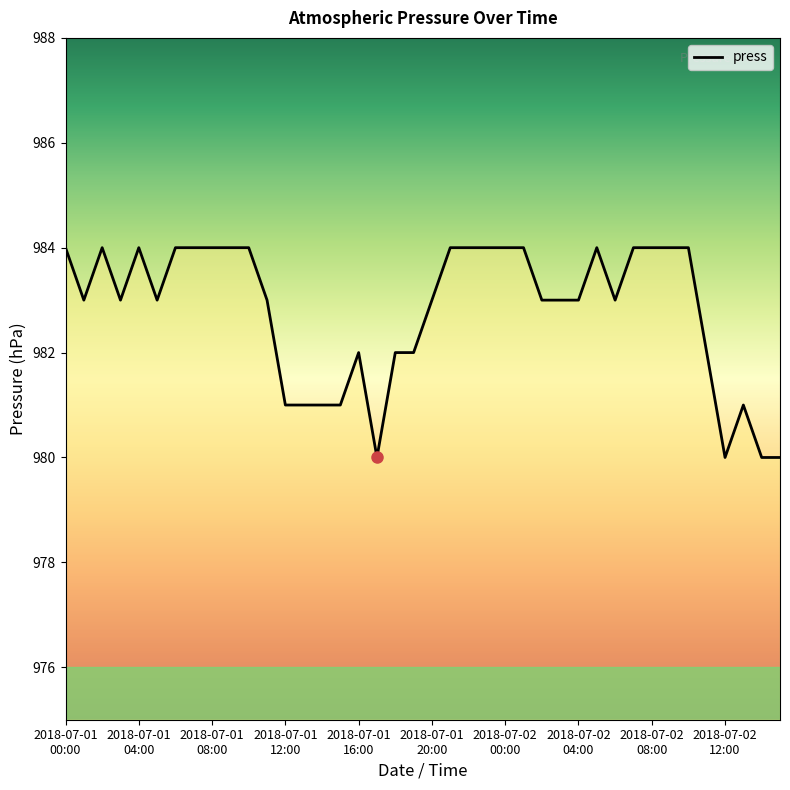

What is the difference between the maximum and minimum values?

4